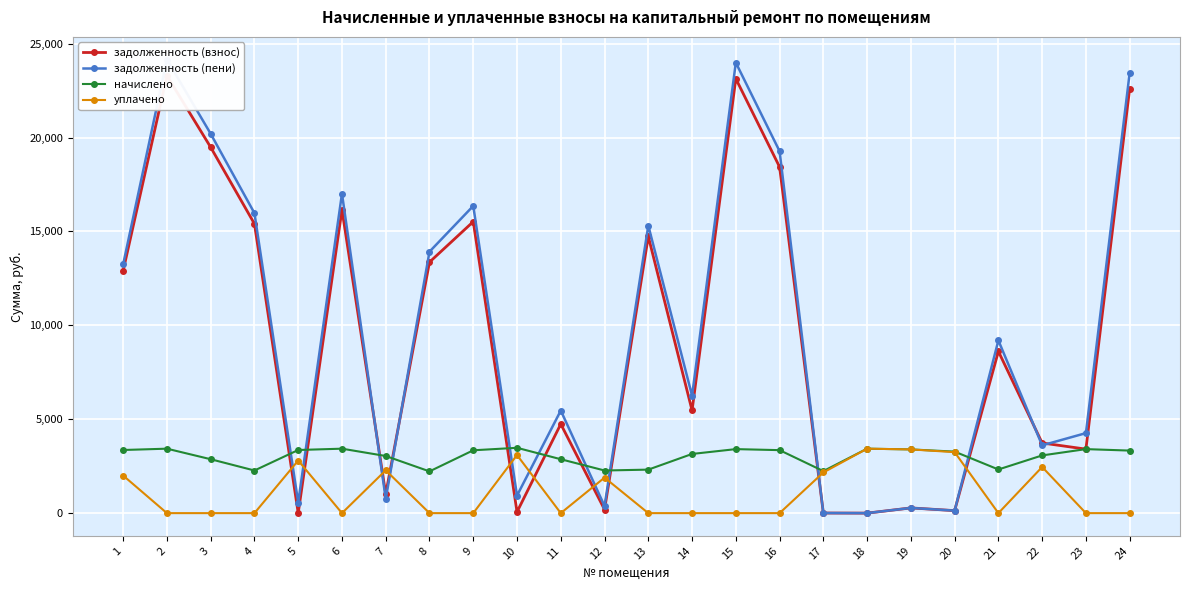

At how many categories does at least one series exceed 8589?

12